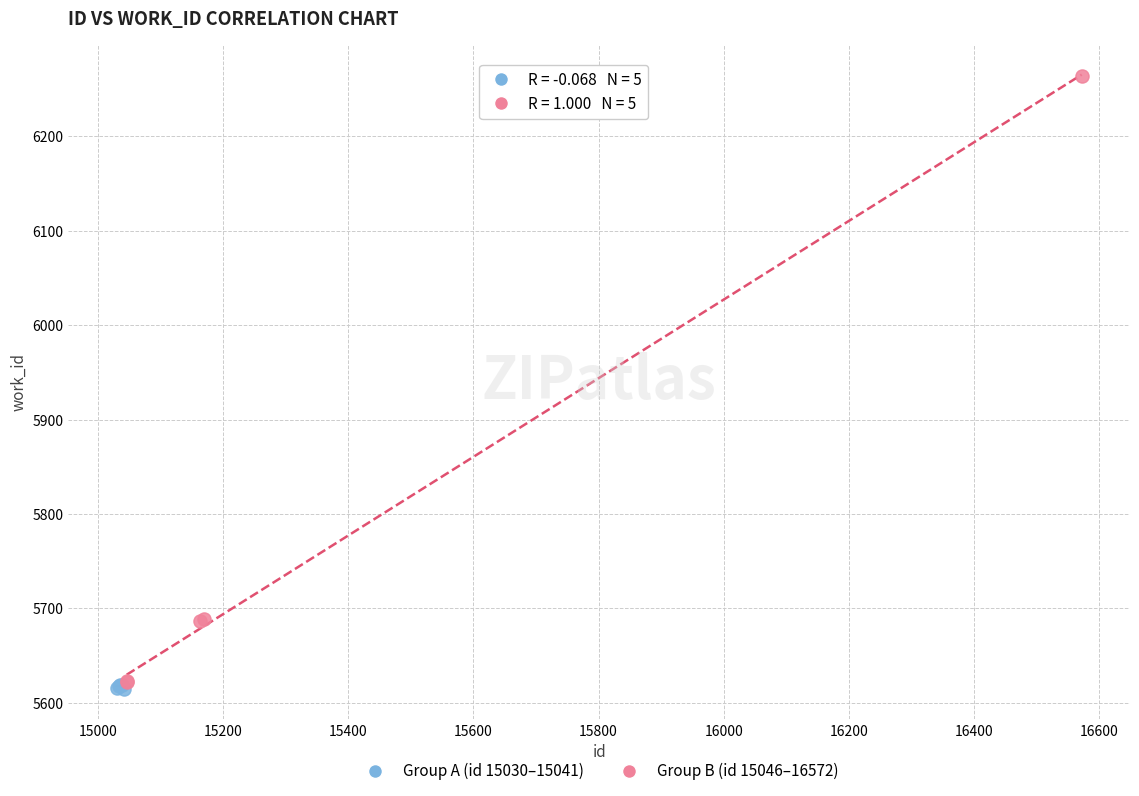

Which series has the widest spread of Y values?

Group B (id 15046–16572)